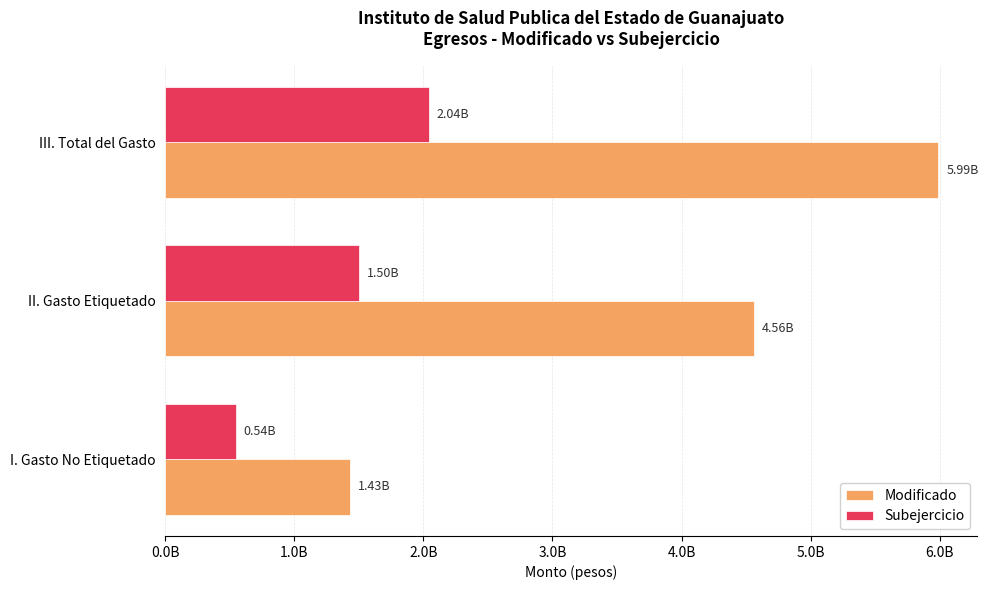

At which label does Subejercicio reach its peak?

III. Total del Gasto